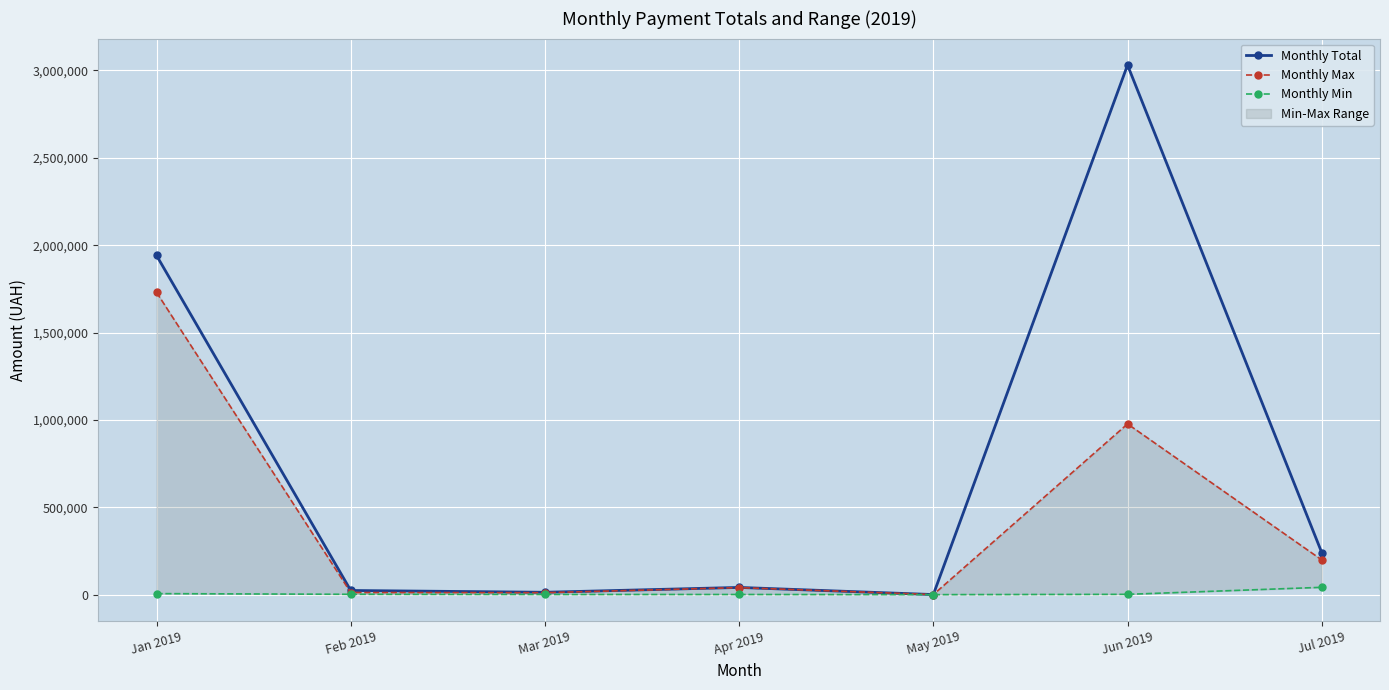

True or false: Monthly Min and Monthly Total cross at least once.

False